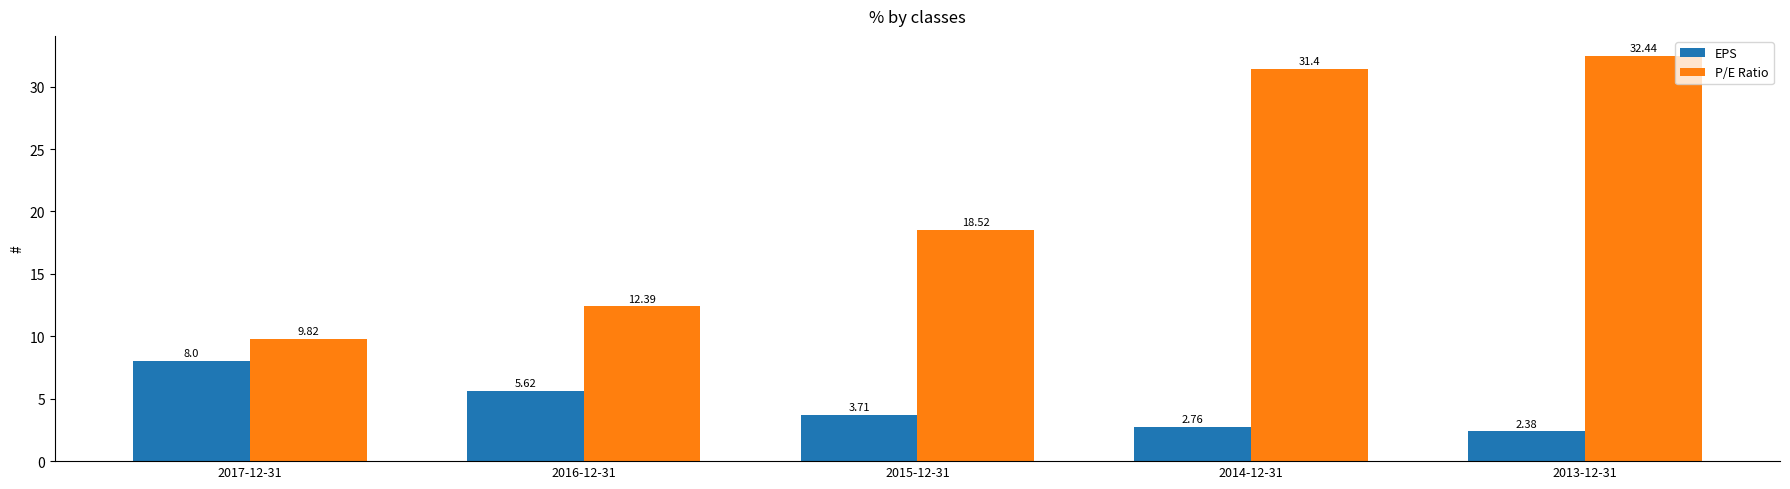

At which category is the sum across all series the highest?

2013-12-31